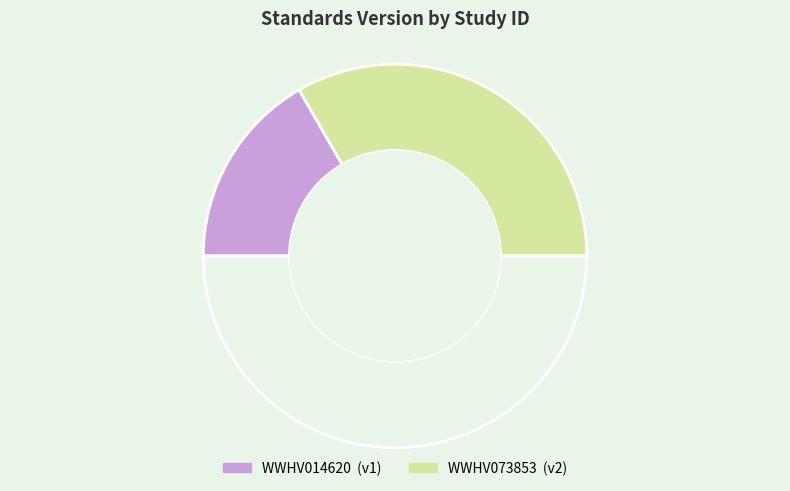

Does any single category account for the majority?

Yes